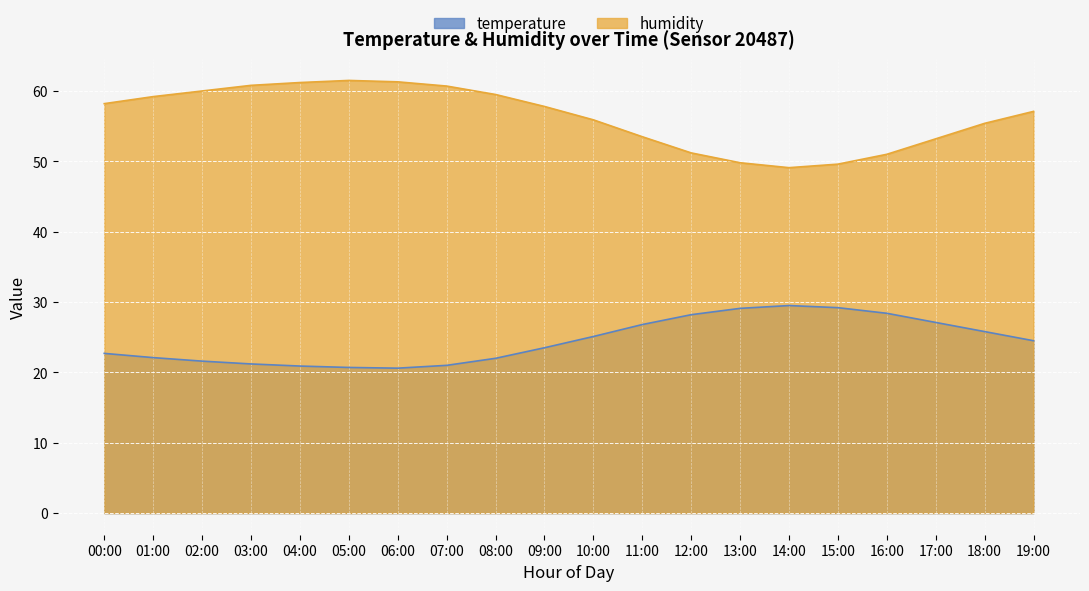

Which series changed the most between 04:00 and 08:00?

humidity